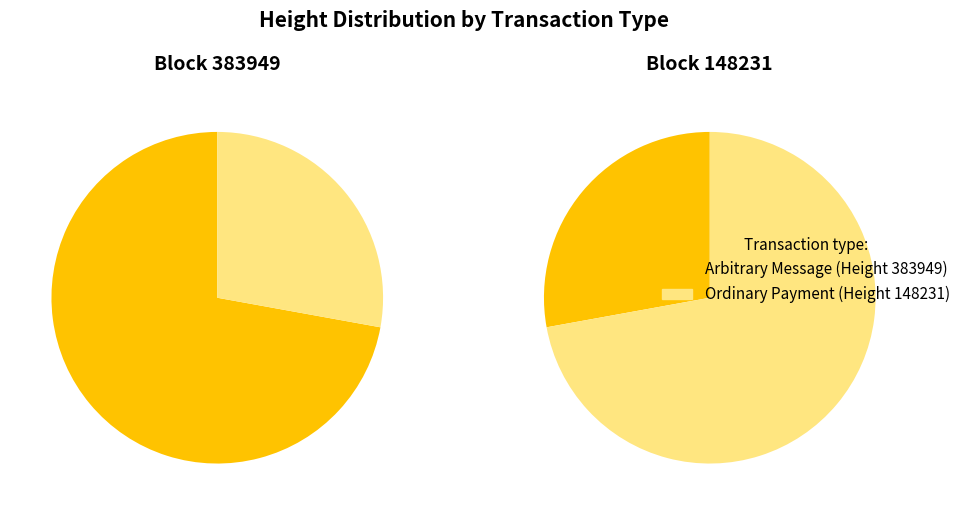

What is the majority slice?

383949